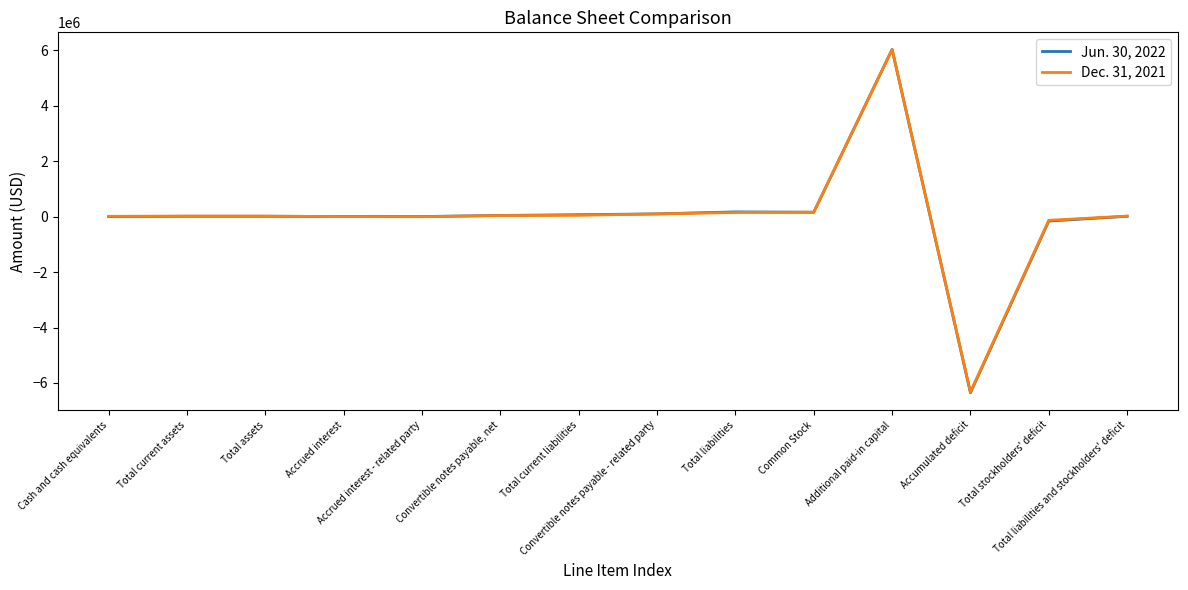

How many lines are shown in the chart?

2